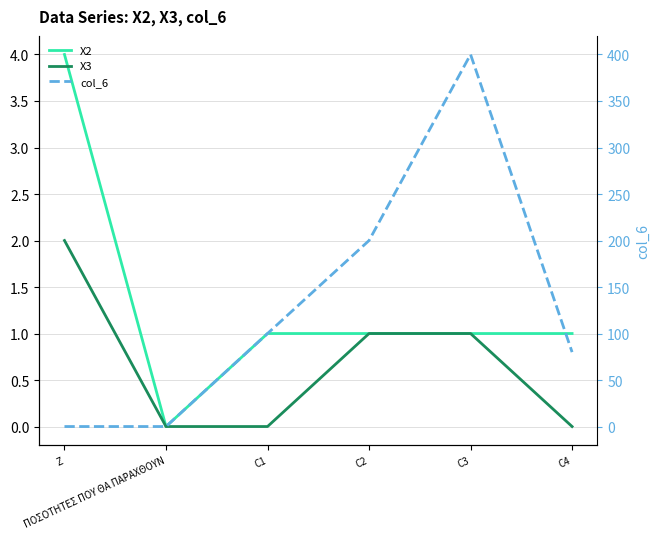

The value of col_6 at C3 is 400. True or false?

True